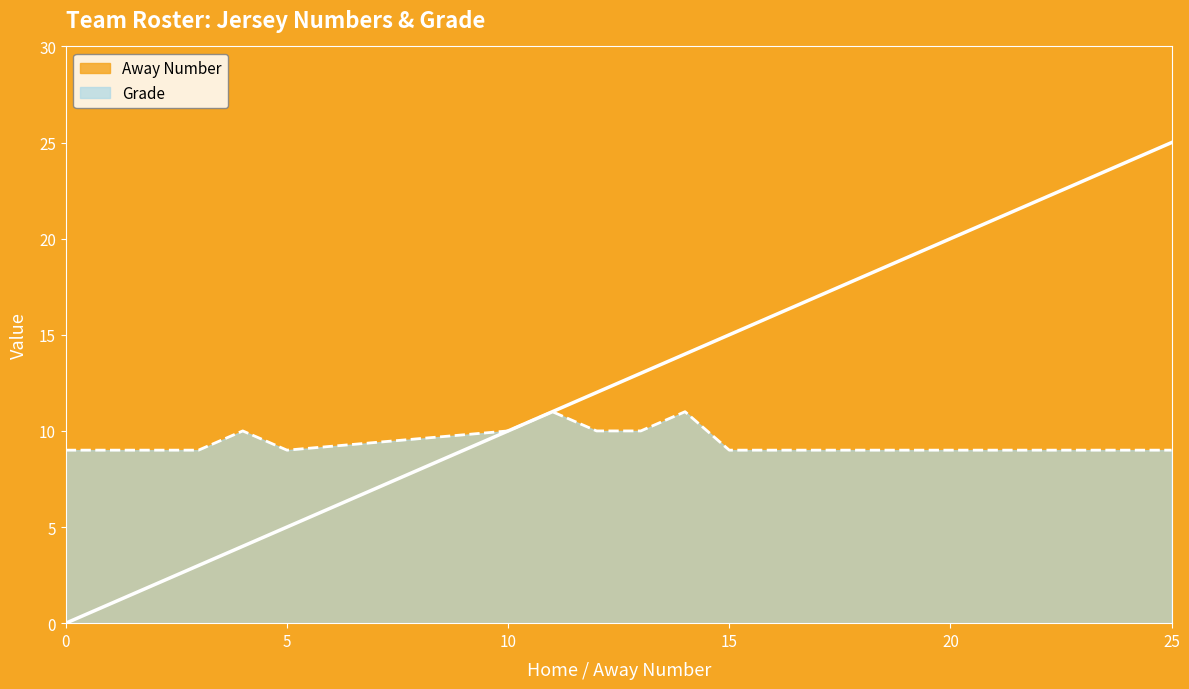

True or false: Grade and Away Number intersect in this chart.

False